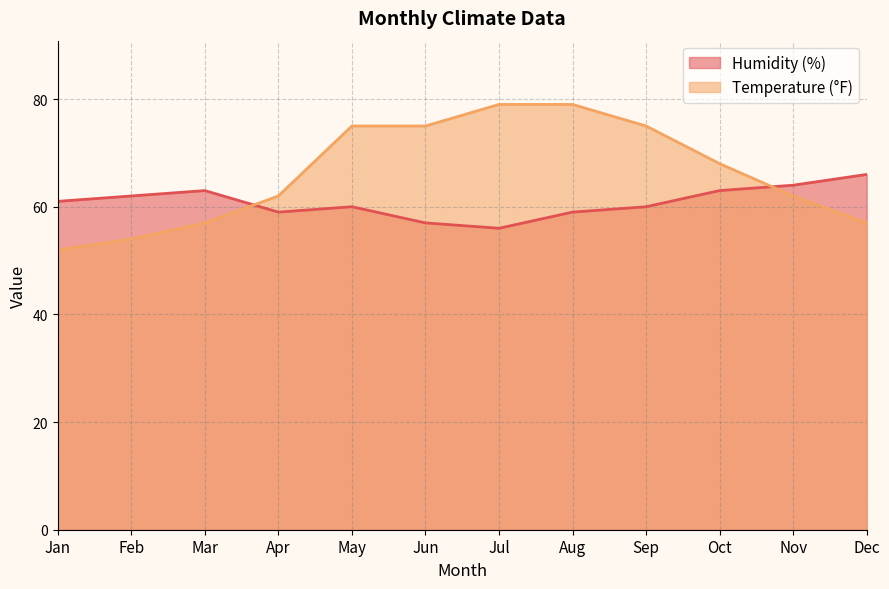

True or false: Temperature (°F) and Humidity (%) intersect in this chart.

True